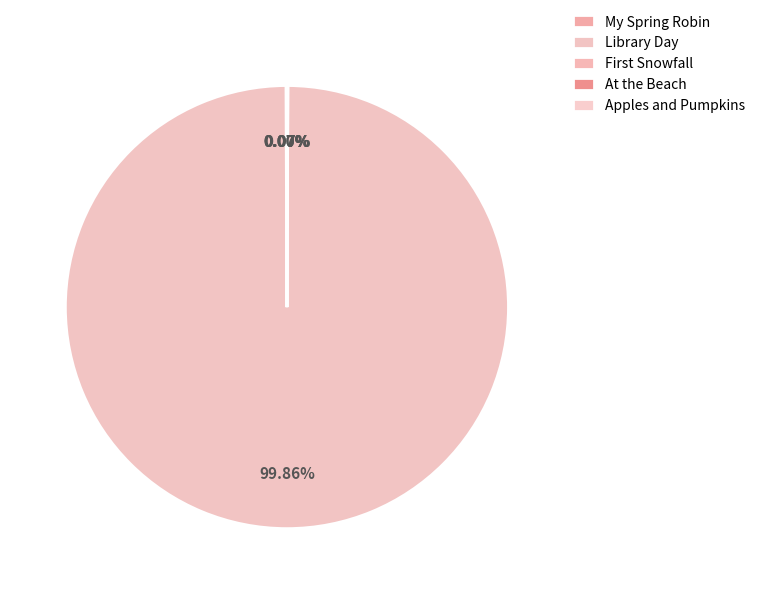

What is the change in value from Library Day to At the Beach?

-460927105